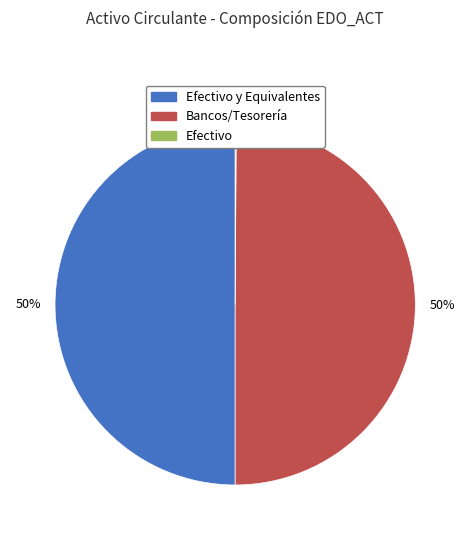

To the nearest percent, what is the difference between the largest and smallest slice percentages?

50%